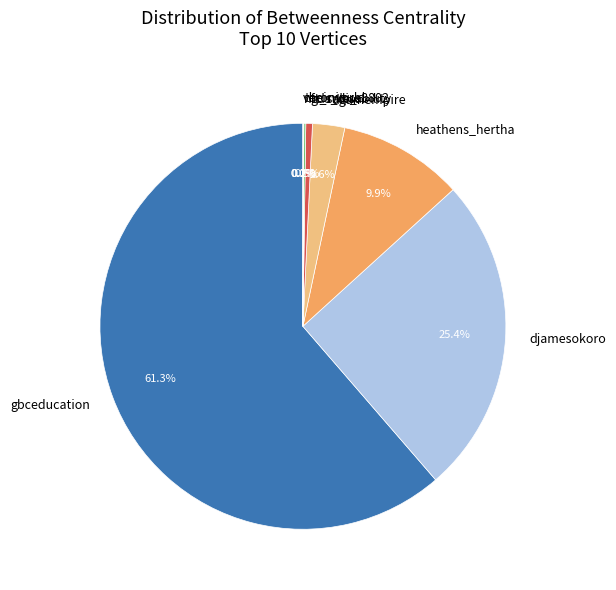

Which has a higher value, dgamempire or heathens_hertha?

heathens_hertha